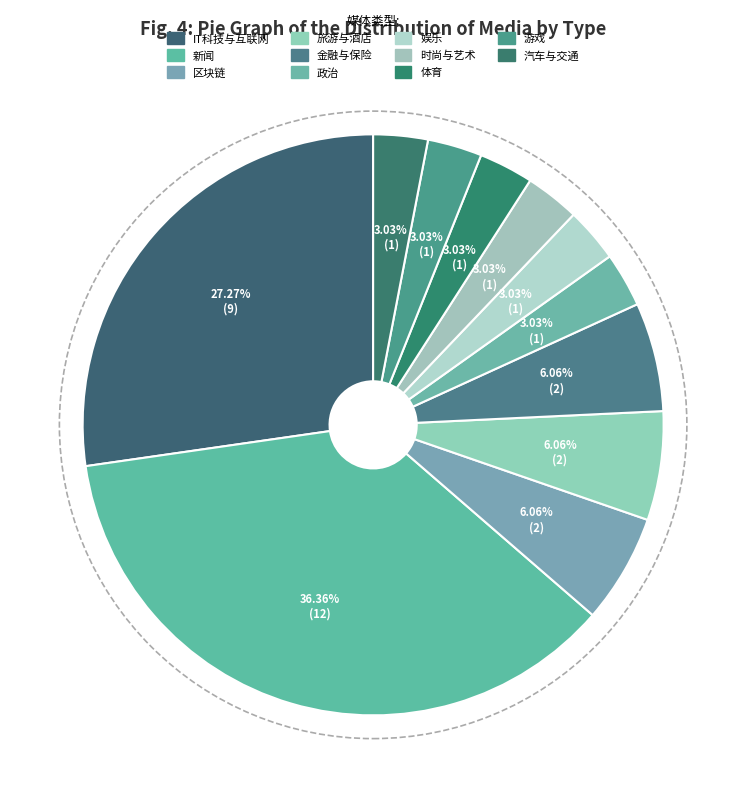

Count the number of slices in the pie.

11